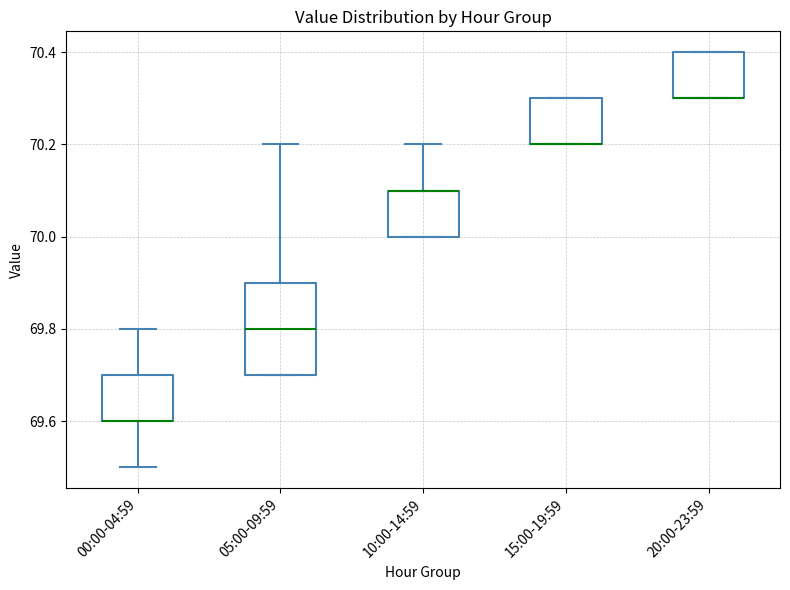

Comparing the boxes themselves (not the whiskers), which one is the tallest?

05:00-09:59